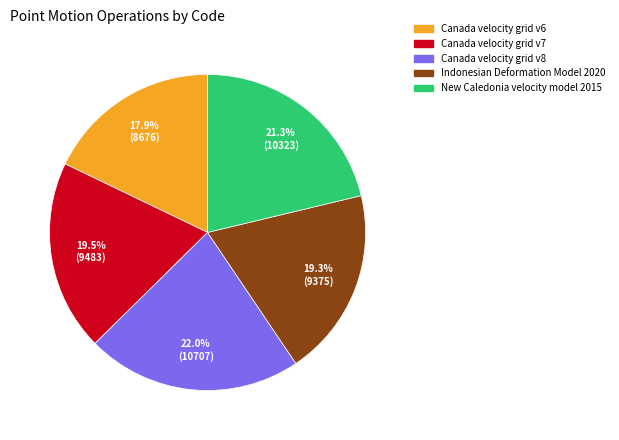

What portion of the pie excludes New Caledonia velocity model 2015?

78.7%